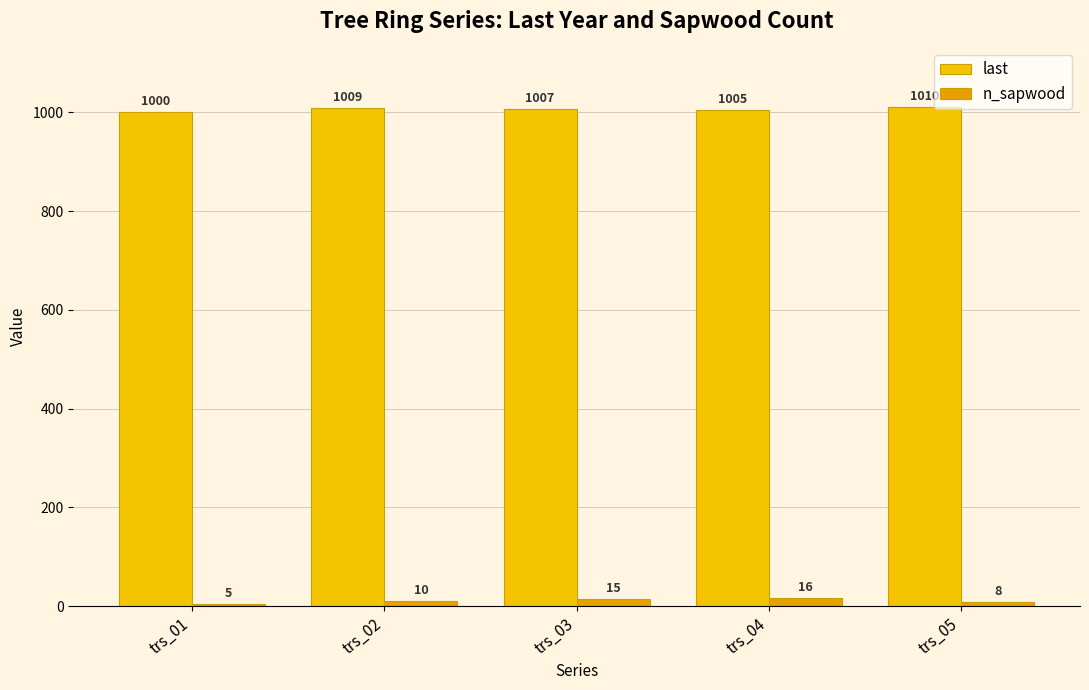

What is the average value of the last series?

1006